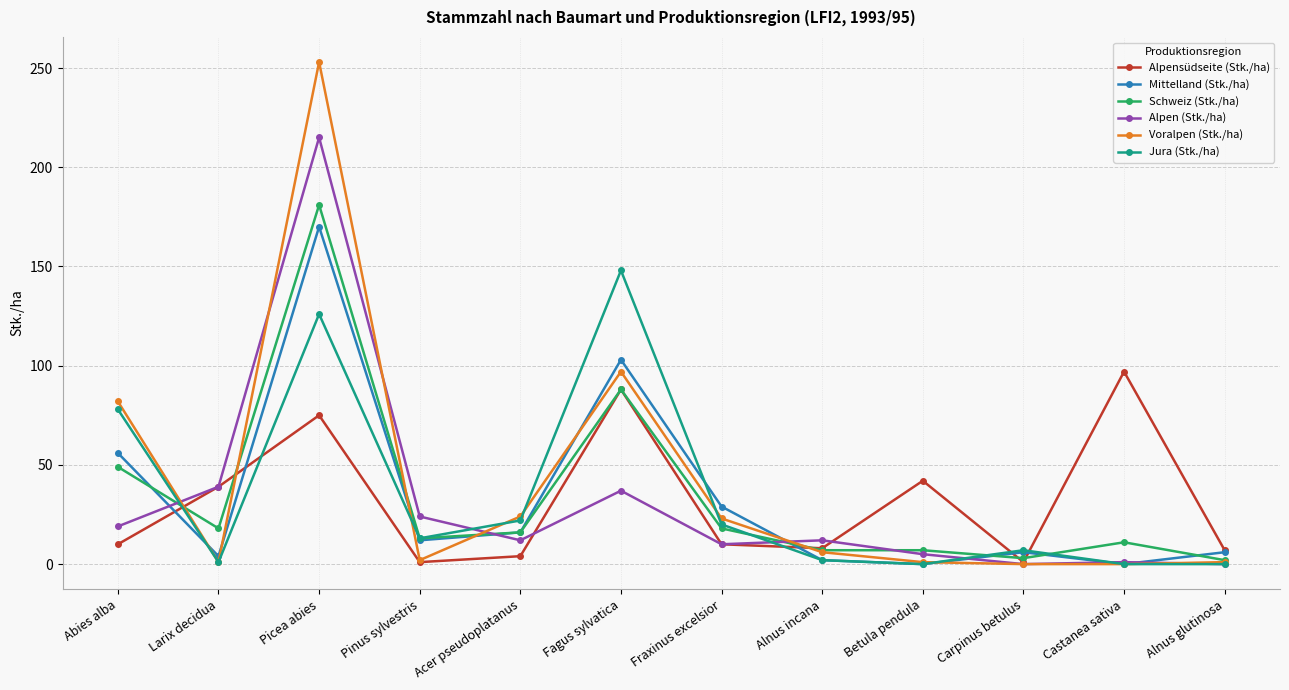

Is the value of Mittelland (Stk./ha) at Picea abies greater than the value of Alpen (Stk./ha) at Larix decidua?

Yes